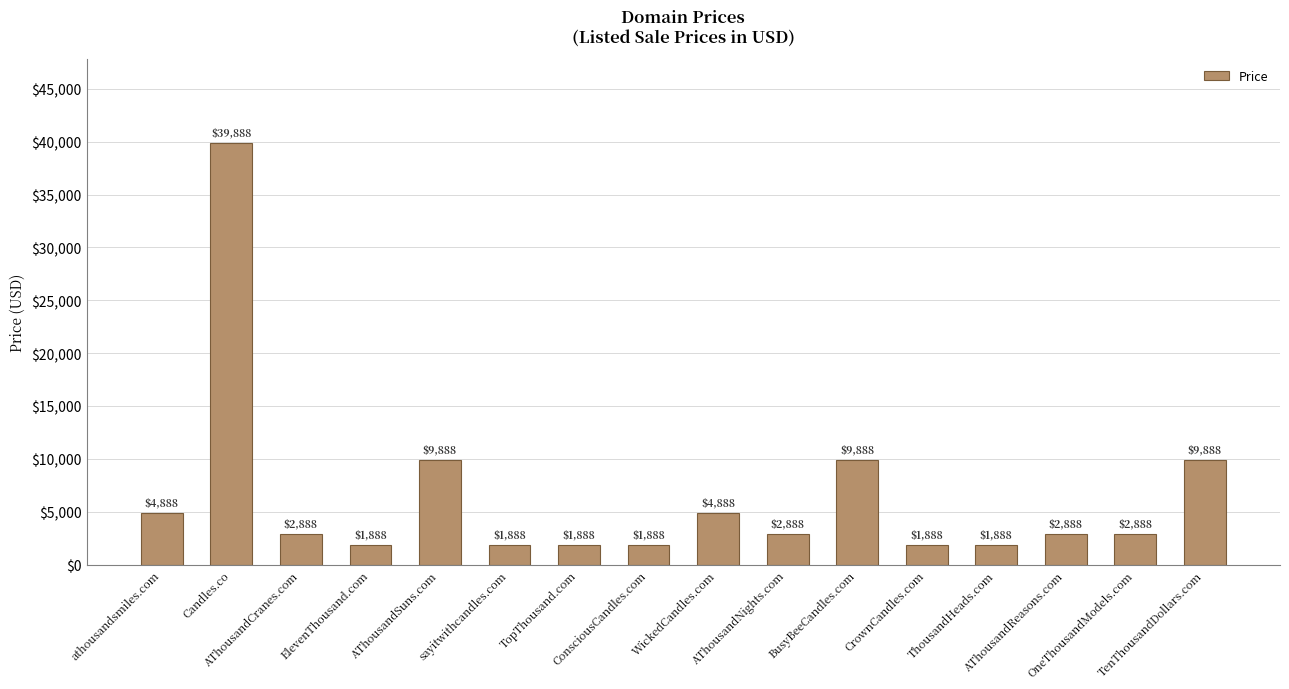

What value does the data have at athousandsmiles.com, to the nearest 50?

4900